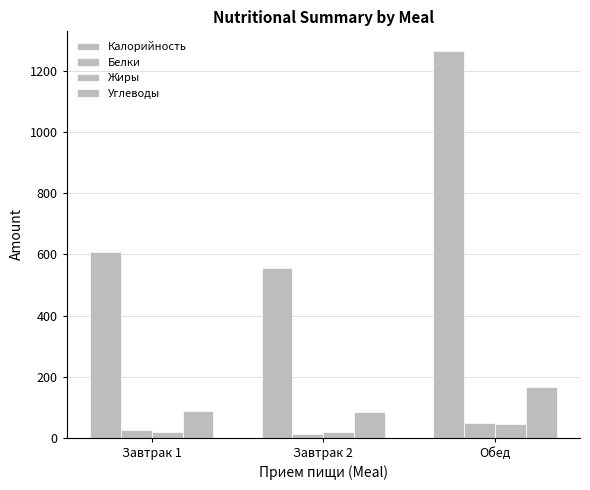

Reading left to right, list all the values displayed in this chart.

Калорийность: Завтрак 1=607.8	Завтрак 2=556.7	Обед=1267.6
Белки: Завтрак 1=26.0	Завтрак 2=13.6	Обед=48.9
Жиры: Завтрак 1=17.8	Завтрак 2=18.9	Обед=43.8
Углеводы: Завтрак 1=86.7	Завтрак 2=83.0	Обед=167.1